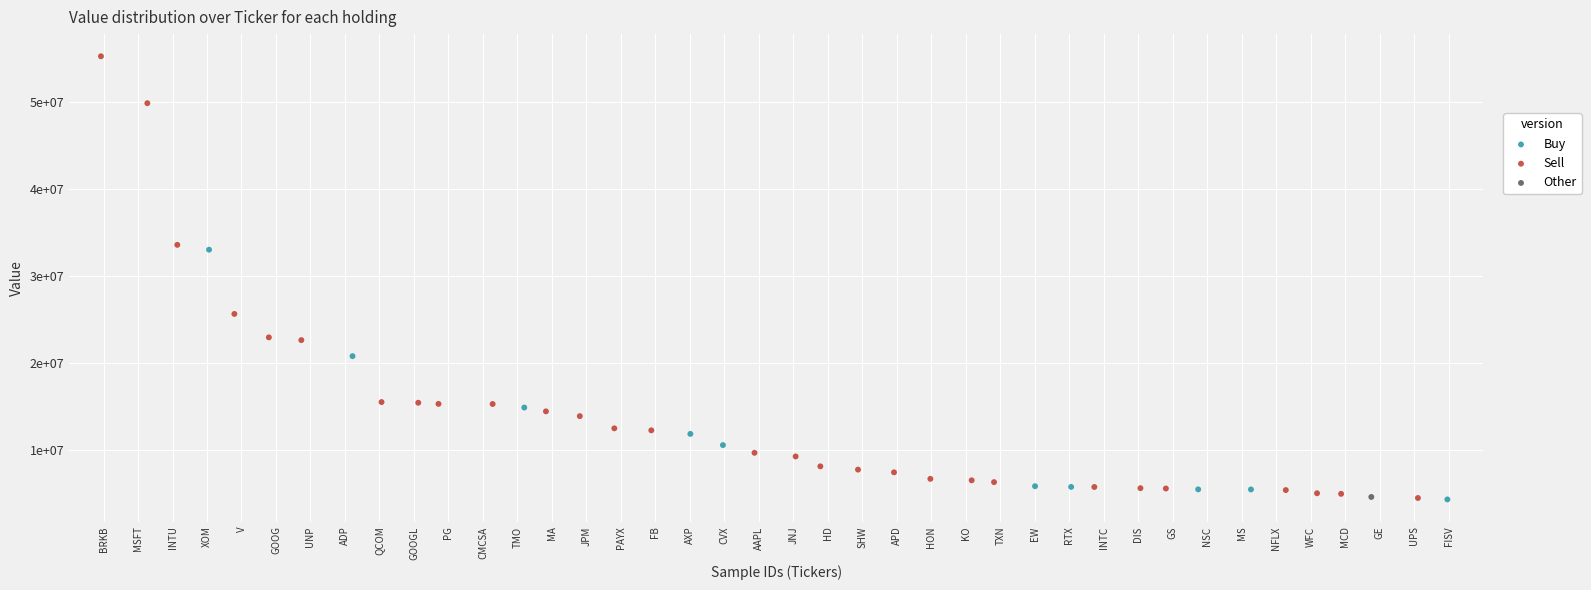

Which series reaches the maximum Y coordinate?

Sell